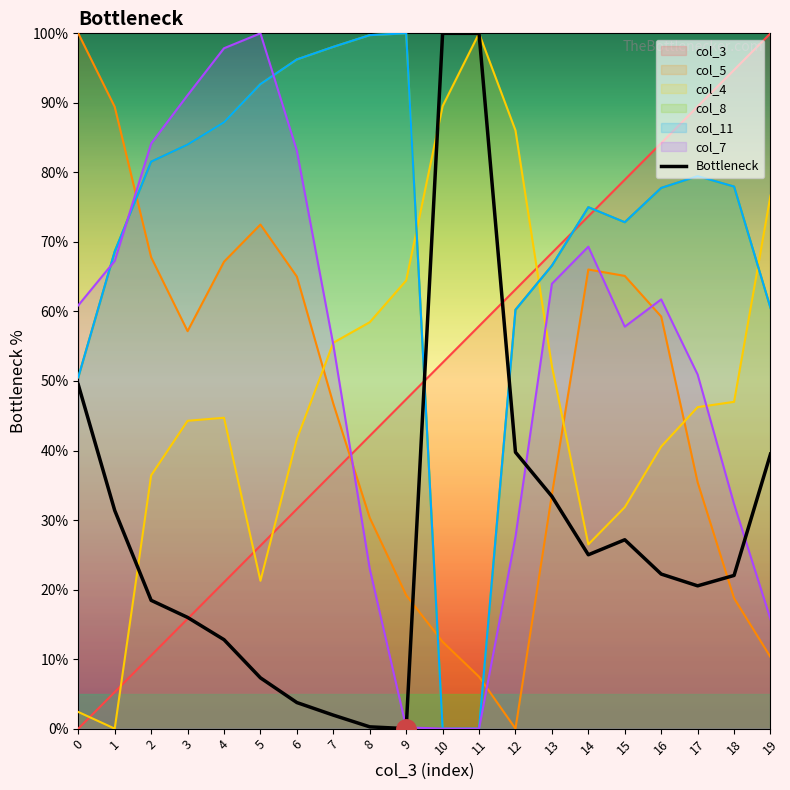

True or false: the data shows 14.8 at 13.

False